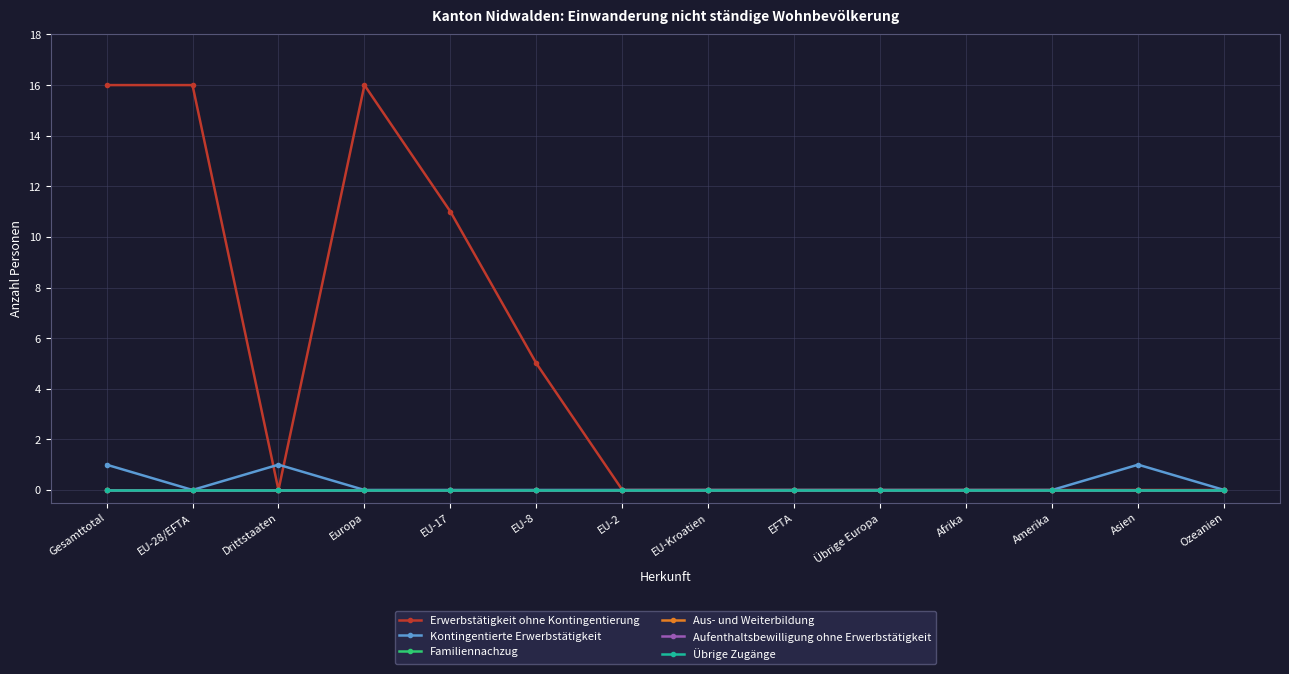

Does the chart have visible grid lines?

Yes